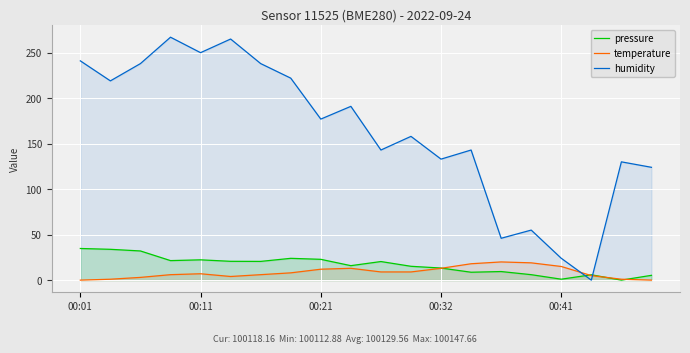

Which series has the largest total across all categories?

humidity